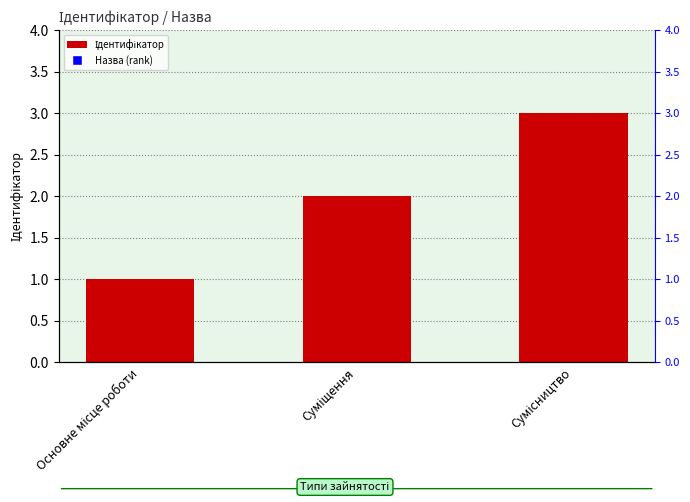

What is the average value?

2